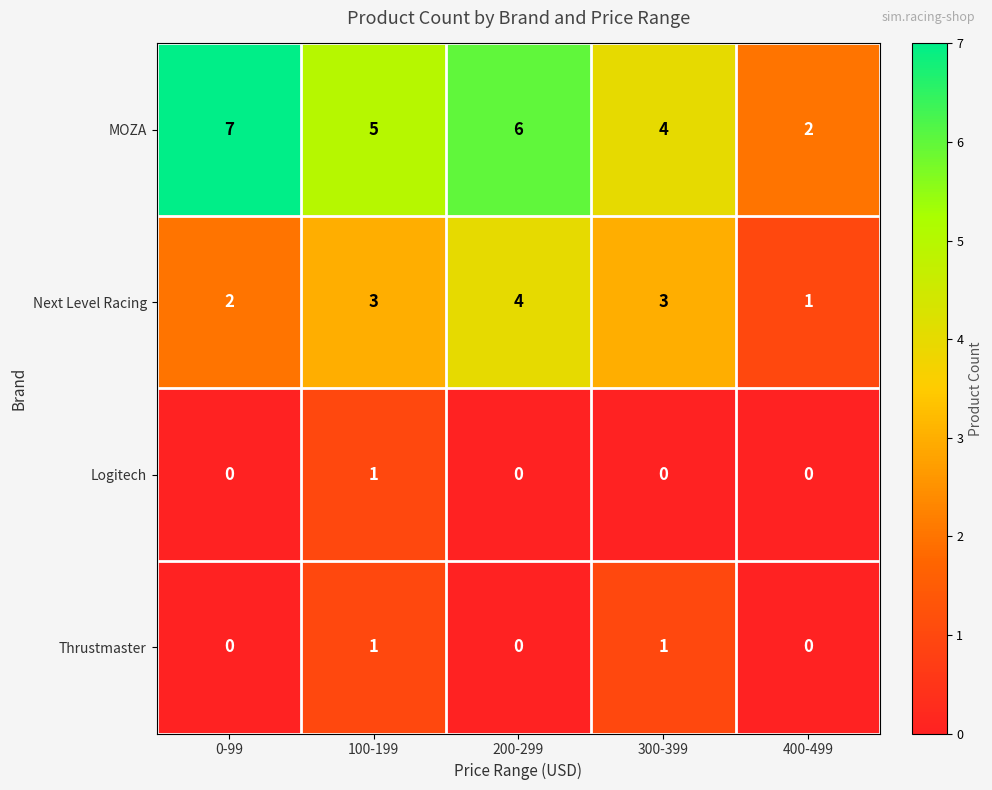

What is the spread (max minus min) of values at 0-99?

7